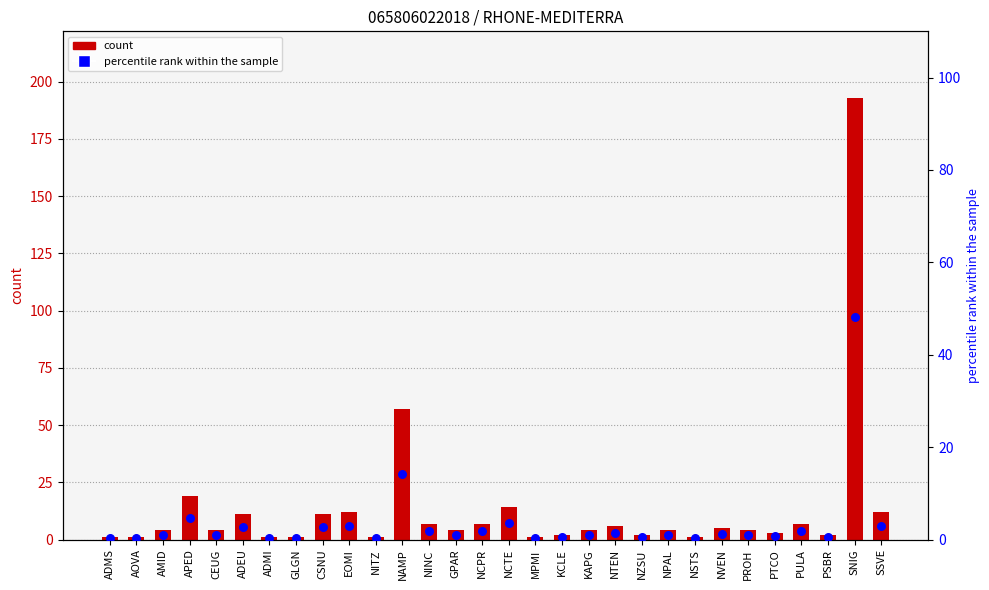

Which series has the widest spread of Y values?

count